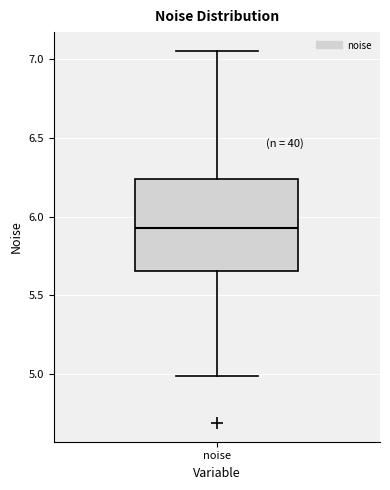

Read this box plot against the y-axis: the position of the median line, the range covered by the box, and the ends of both whiskers. The values are not printed on the chart, so give them approximately, as read against the axis.

median 5.95, box 5.65 to 6.25, whiskers 5.00 to 7.05